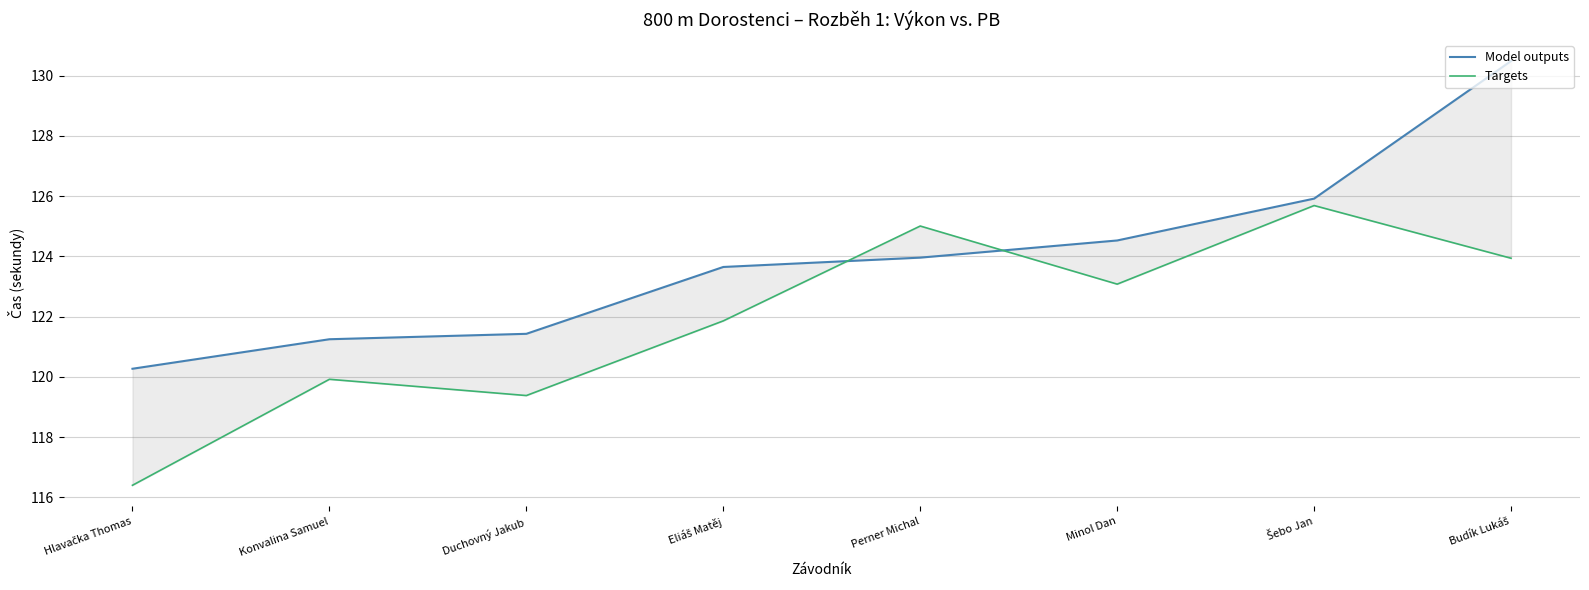

Reading right to left, list all the values displayed in this chart.

Model outputs: Budík Lukáš=130.5	Šebo Jan=125.9	Minol Dan=124.5	Perner Michal=124.0	Eliáš Matěj=123.7	Duchovný Jakub=121.4	Konvalina Samuel=121.2	Hlavačka Thomas=120.3
Targets: Budík Lukáš=123.9	Šebo Jan=125.7	Minol Dan=123.1	Perner Michal=125.0	Eliáš Matěj=121.9	Duchovný Jakub=119.4	Konvalina Samuel=119.9	Hlavačka Thomas=116.4